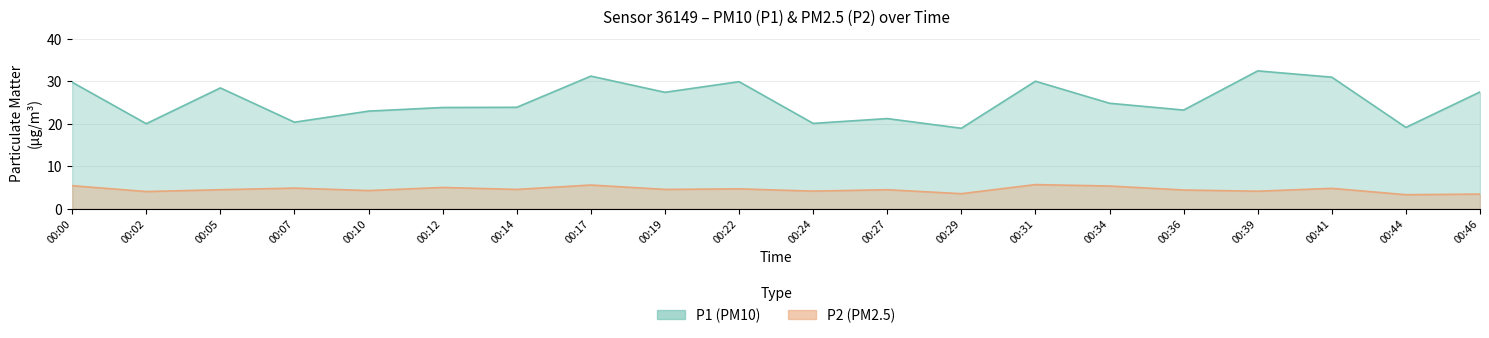

True or false: P1 has a value of 4.3 at 00:07.

False